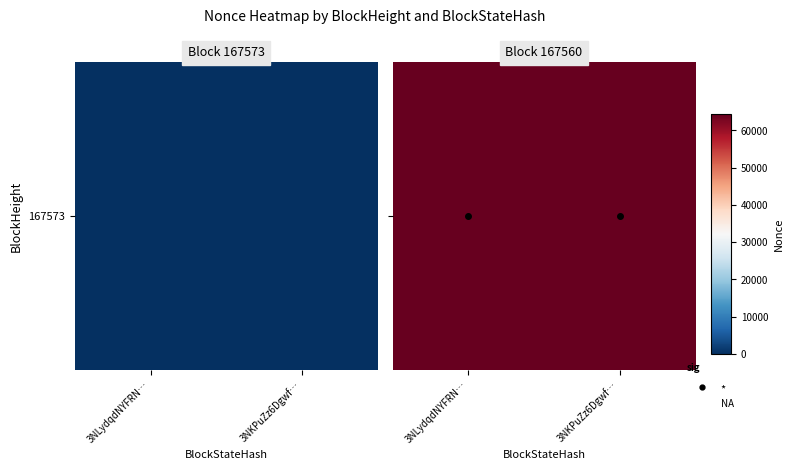

Rank the categories by 167560 value from lowest to highest.

0, 1